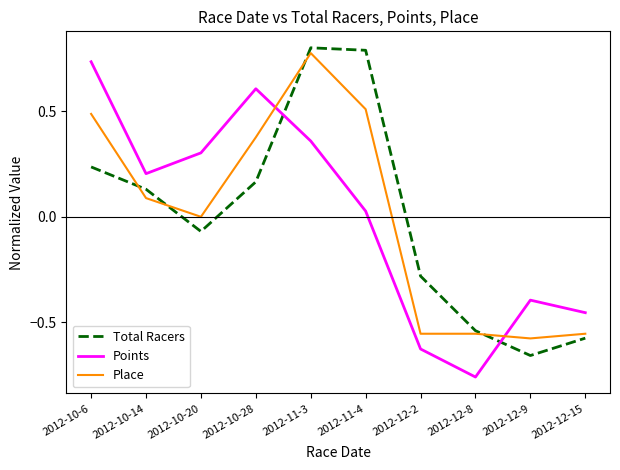

After their last crossing, which series has the higher values: Points or Place?

Points